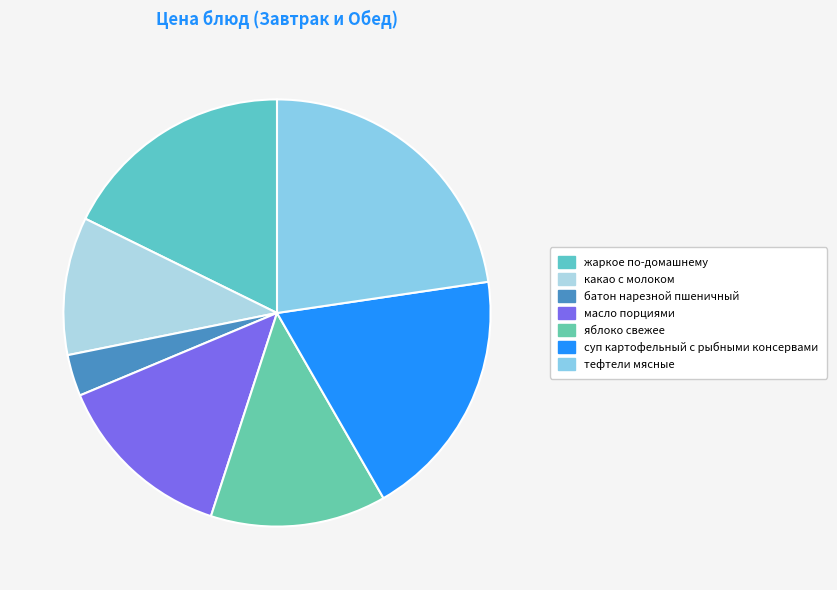

What percentage do батон нарезной пшеничный and какао с молоком together represent?

13.6%